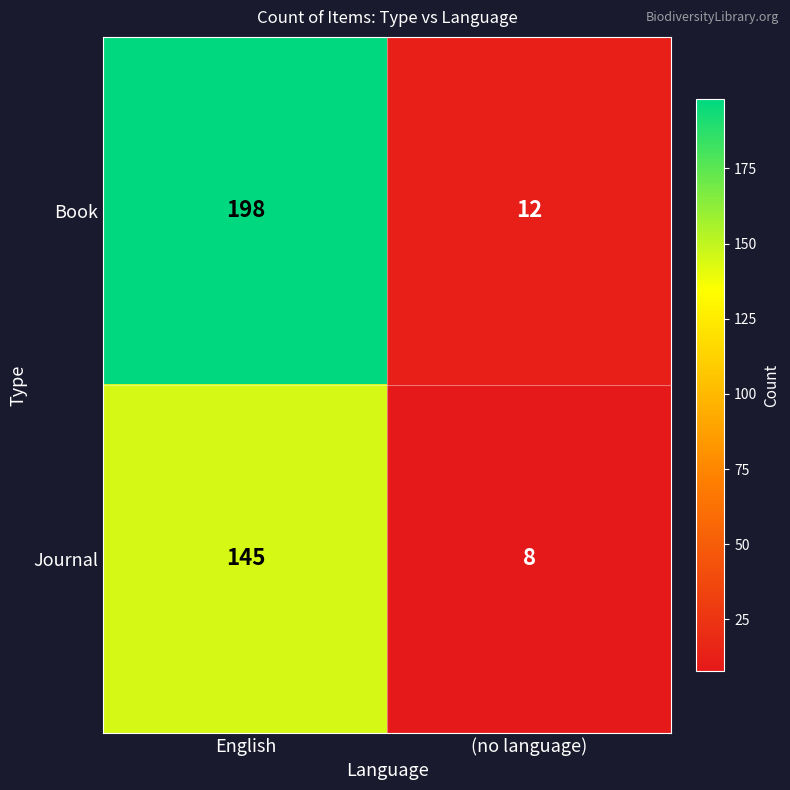

Reading left to right, list all the values displayed in this chart.

Book: 198	12
Journal: 145	8